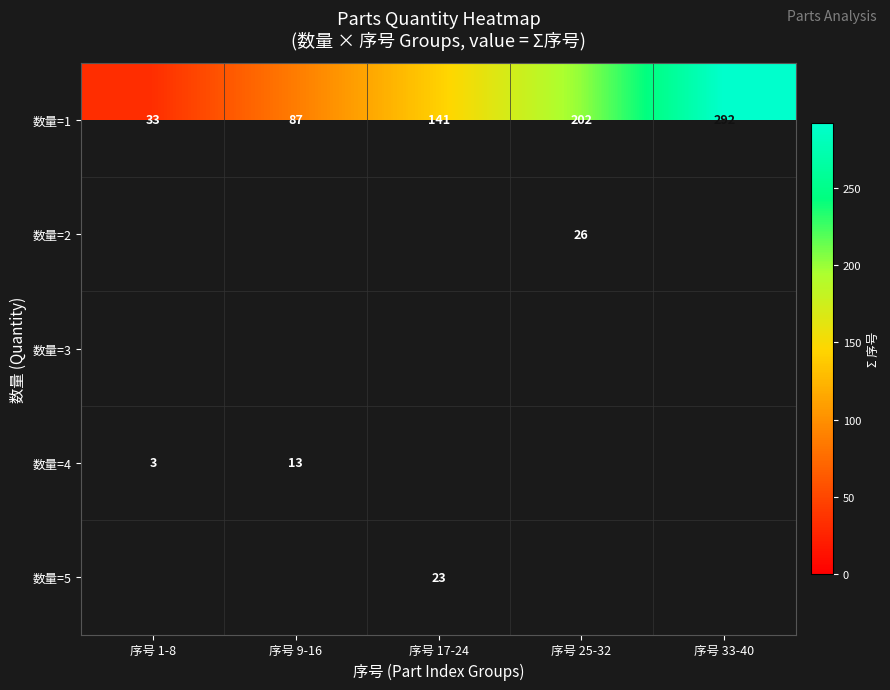

True or false: 数量=1 has a value of 292 at 序号 33-40.

True